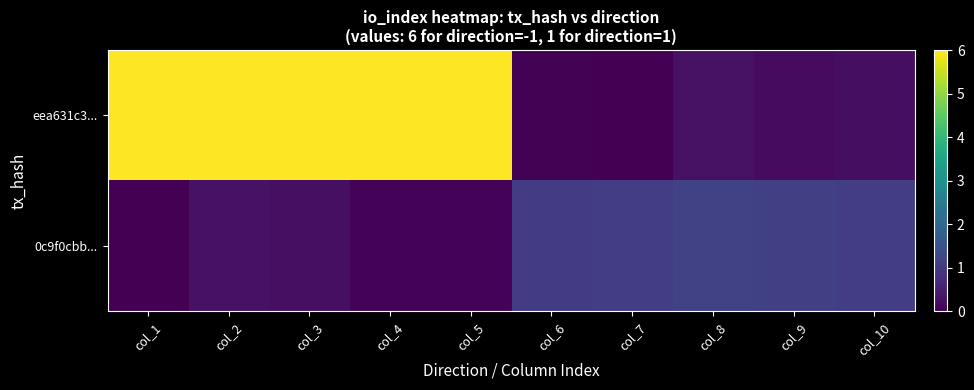

Which series changed the most between col_5 and col_9?

eea631c3...